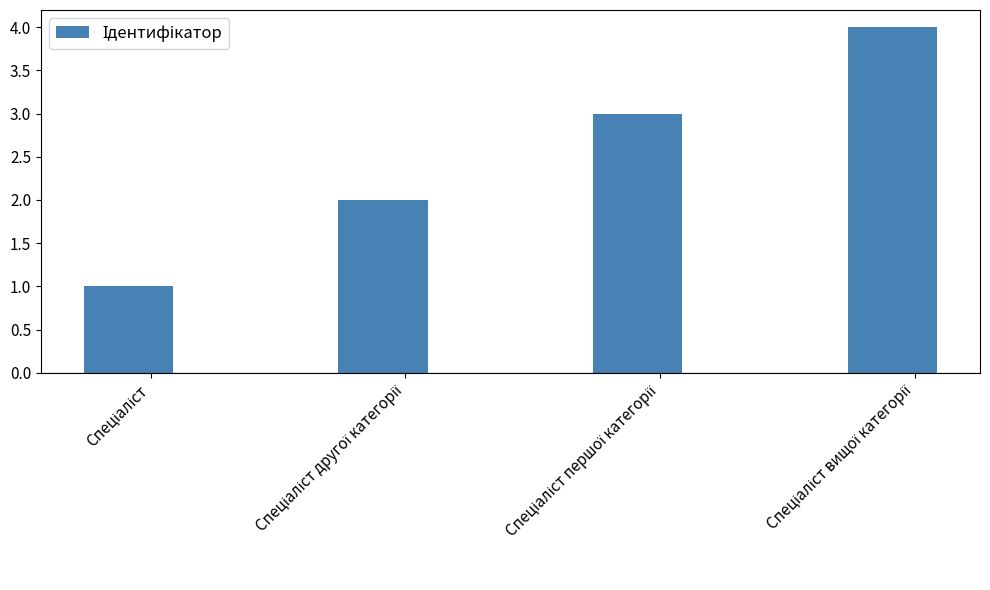

What is the maximum value shown in the chart?

4